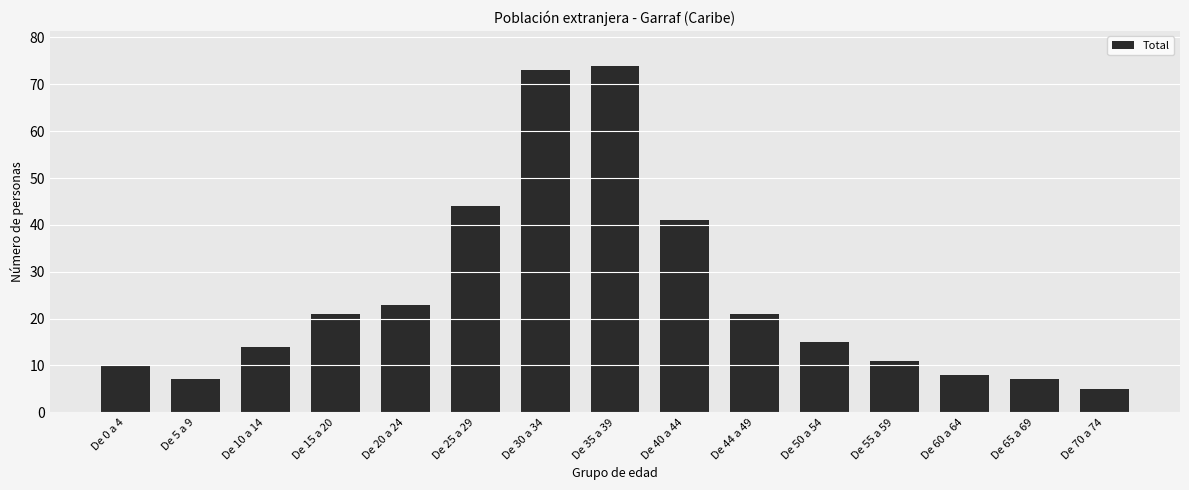

What is the sum of the values at De 65 a 69 and De 60 a 64?

15